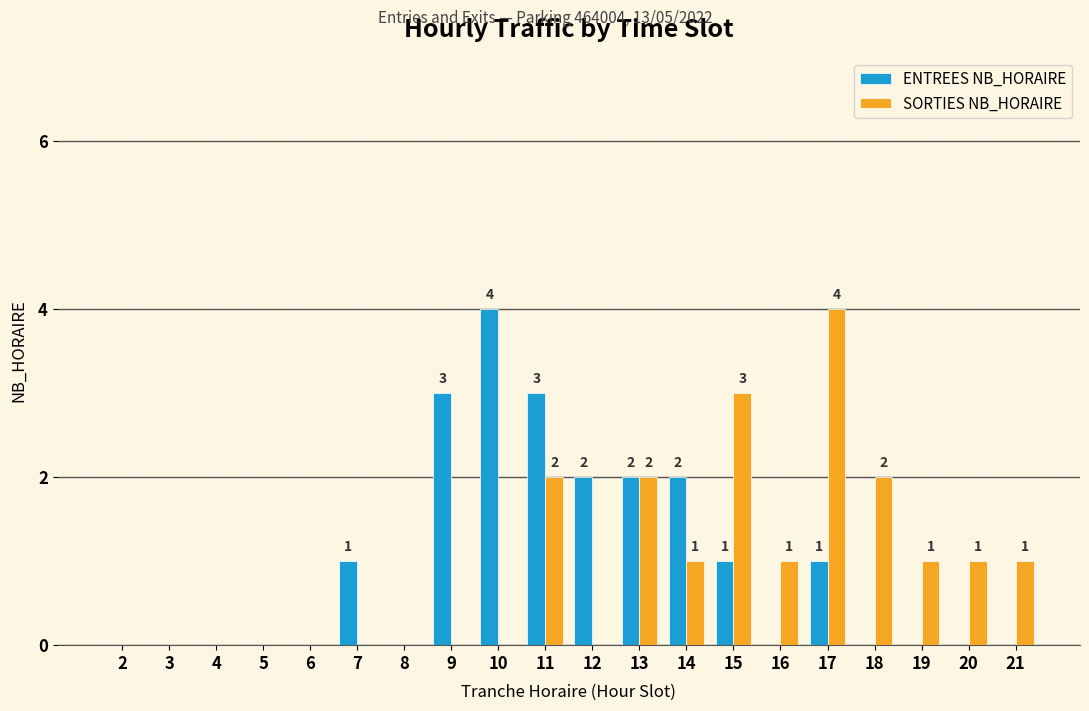

Which series changed the most between 12 and 19?

ENTREES NB_HORAIRE